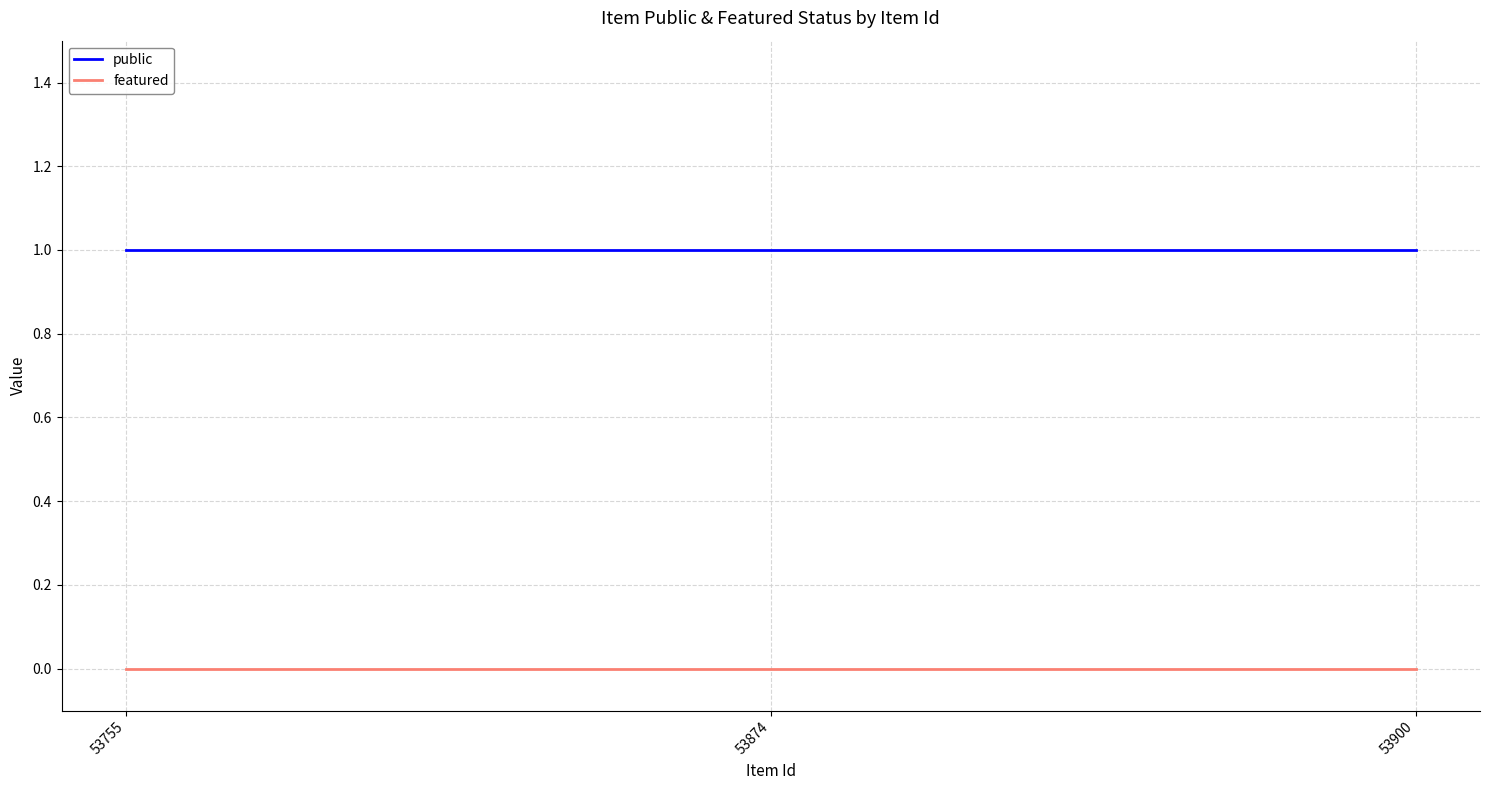

What is the total value across all series at 53900?

1